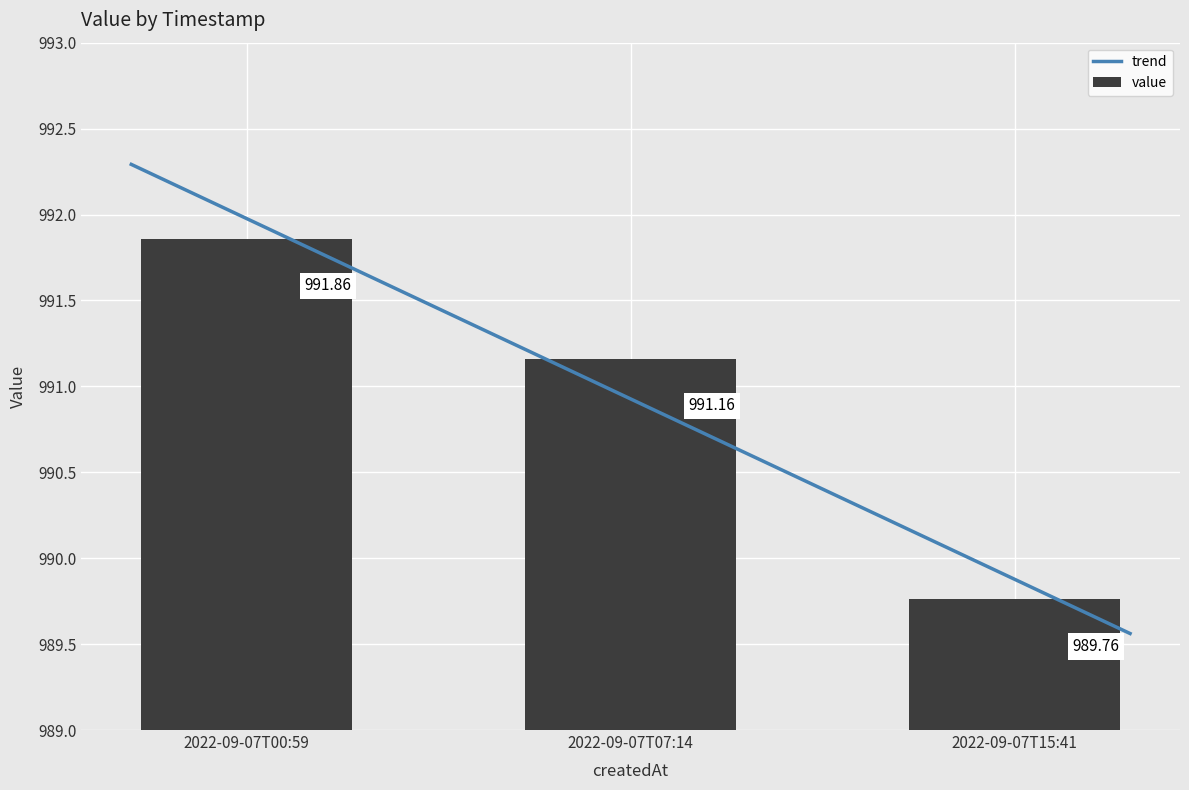

Is it true that the value at 2022-09-07T07:14 is 991.2?

True